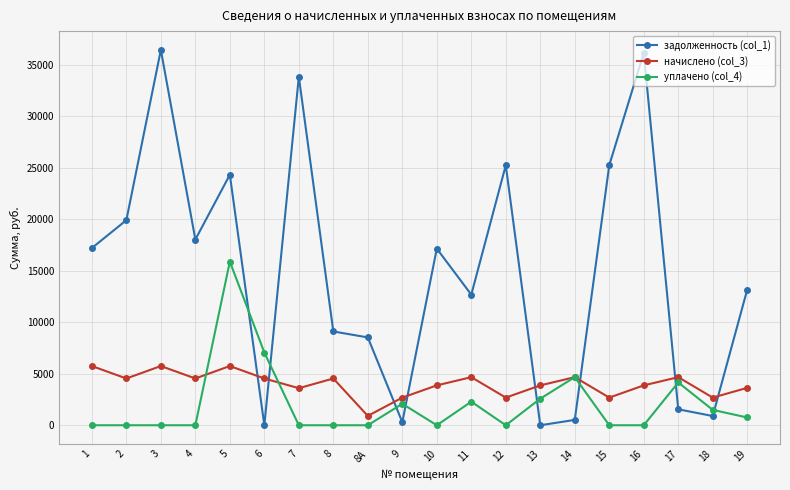

Which series has the largest total across all categories?

задолженность (col_1)